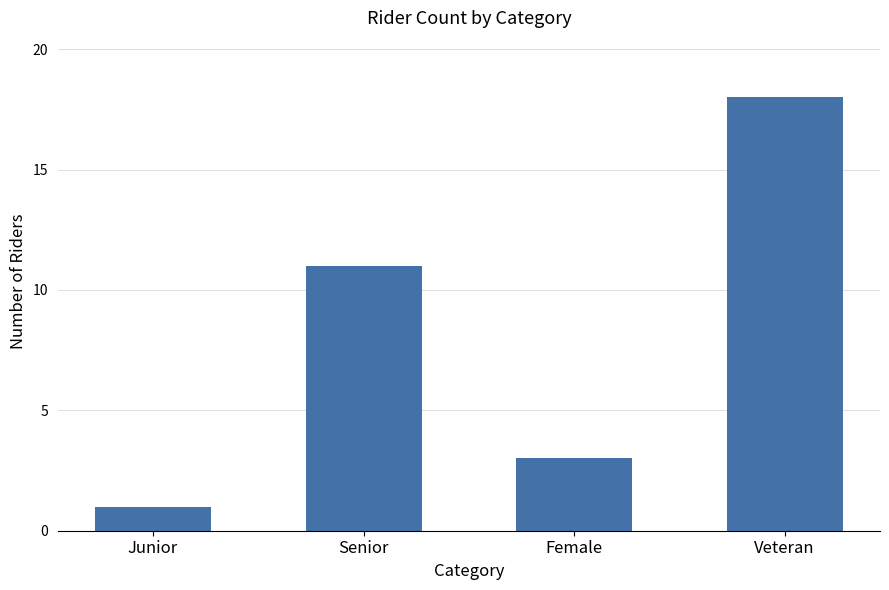

How many values are below 11?

2